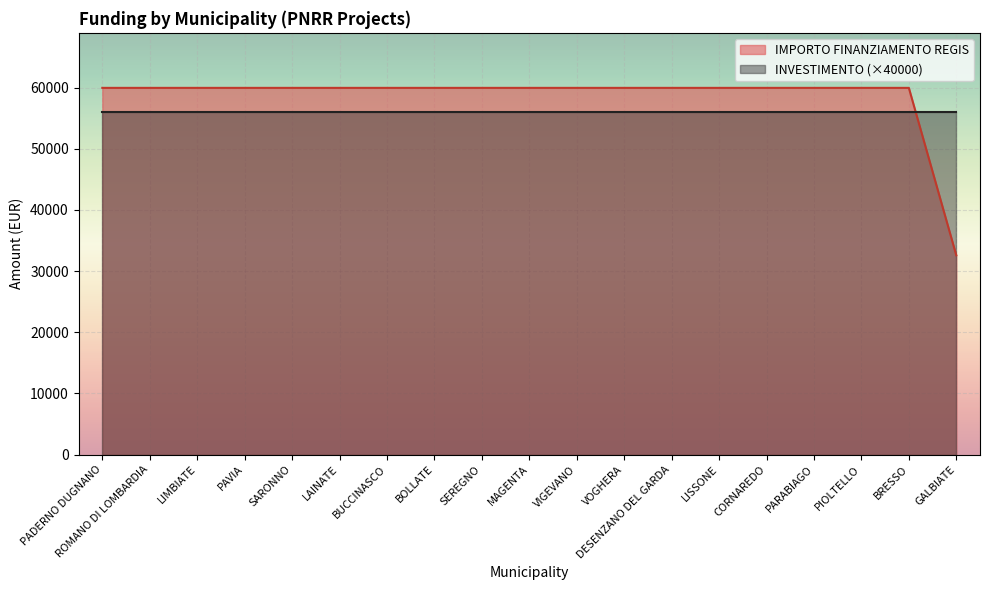

Is it true that the value at DESENZANO DEL GARDA is 30965?

False